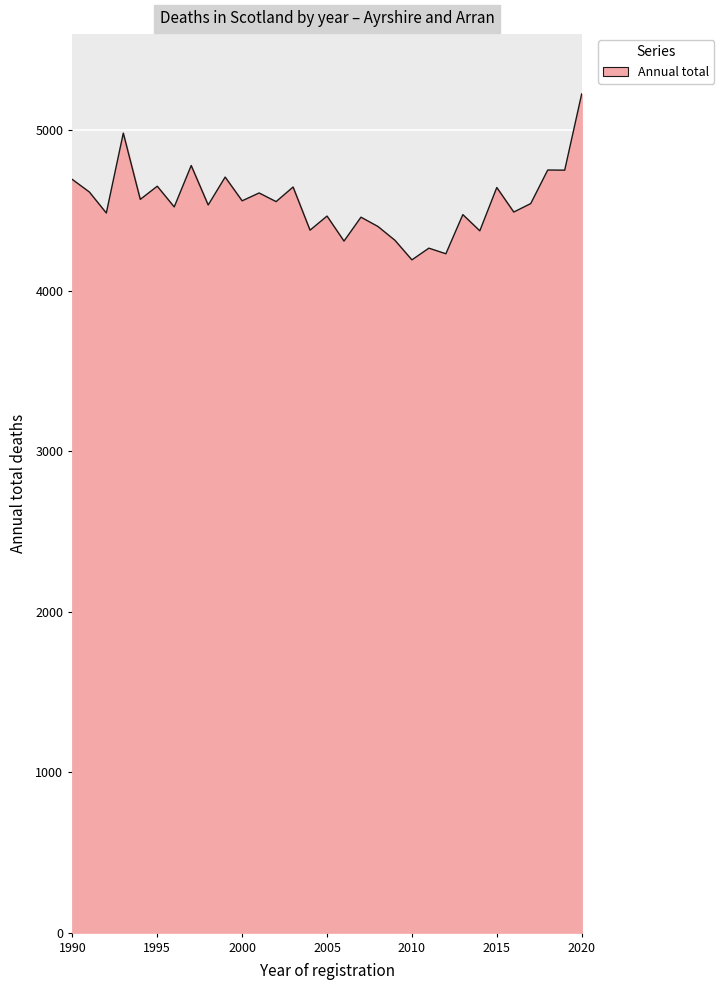

How many lines are shown in the chart?

1